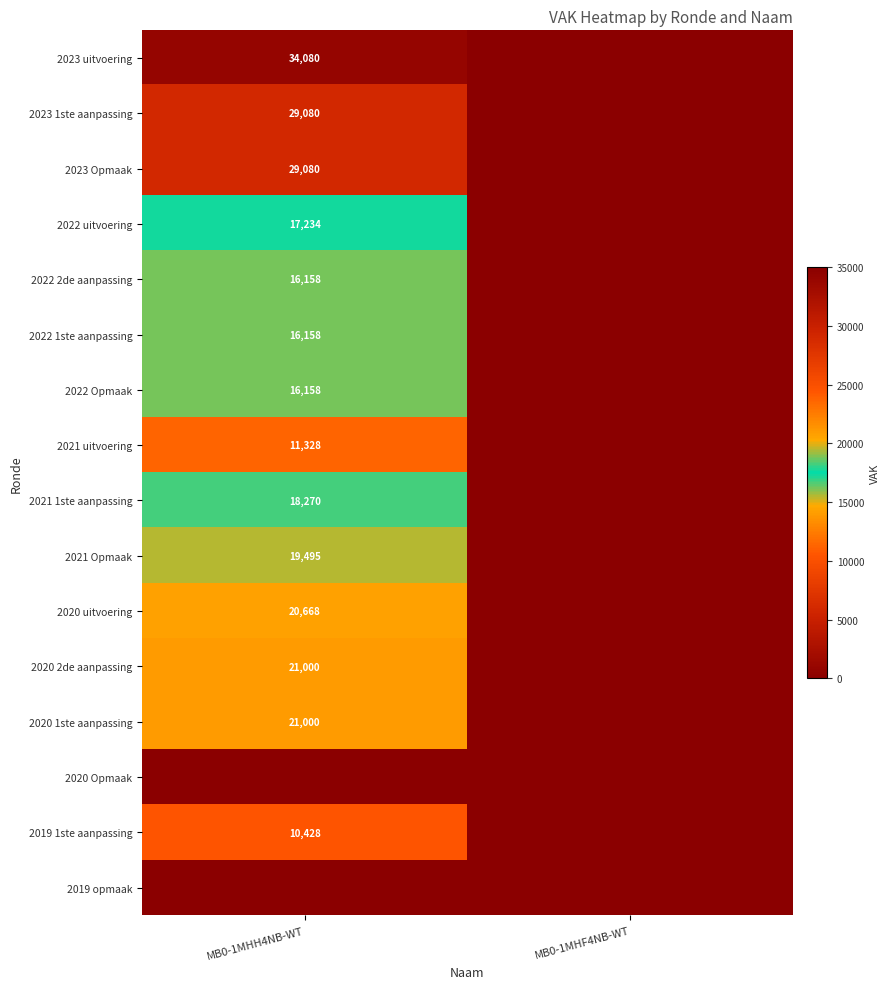

Is the value of 2019 1ste aanpassing at MB0-1MHH4NB-WT greater than the value of 2023 Opmaak at MB0-1MHH4NB-WT?

No